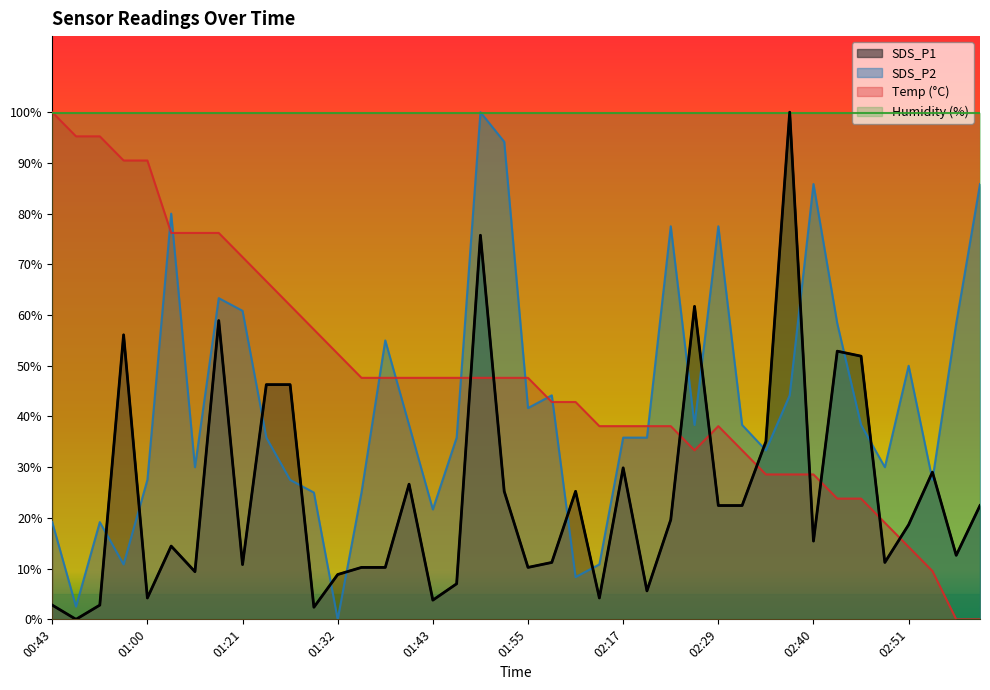

Reading left to right, extract all data points from this chart.

SDS_P1: 00:43=2.8	00:49=0.0	00:54=2.8	00:57=56.1	01:00=4.2	01:12=14.4	01:15=9.4	01:18=58.9	01:21=10.8	01:24=46.3	01:27=46.3	01:29=2.4	01:32=8.8	01:35=10.2	01:38=10.2	01:41=26.6	01:43=3.8	01:47=7.0	01:50=75.7	01:53=25.2	01:55=10.2	02:01=11.2	02:11=25.2	02:14=4.2	02:17=29.9	02:20=5.6	02:23=19.6	02:26=61.7	02:29=22.4	02:32=22.4	02:34=35.1	02:37=100.0	02:40=15.4	02:43=52.9	02:46=51.9	02:48=11.2	02:51=18.7	02:54=29.0	02:57=12.6	03:00=22.4
SDS_P2: 00:43=19.2	00:49=2.5	00:54=19.2	00:57=10.8	01:00=27.5	01:12=80.0	01:15=30.0	01:18=63.3	01:21=60.8	01:24=35.8	01:27=27.5	01:29=25.0	01:32=0.0	01:35=25.0	01:38=55.0	01:41=38.3	01:43=21.7	01:47=35.8	01:50=100.0	01:53=94.2	01:55=41.7	02:01=44.2	02:11=8.3	02:14=10.8	02:17=35.8	02:20=35.8	02:23=77.5	02:26=38.3	02:29=77.5	02:32=38.3	02:34=33.3	02:37=44.2	02:40=85.8	02:43=58.3	02:46=38.3	02:48=30.0	02:51=50.0	02:54=27.5	02:57=58.3	03:00=85.8
Temp: 00:43=100.0	00:49=95.2	00:54=95.2	00:57=90.5	01:00=90.5	01:12=76.2	01:15=76.2	01:18=76.2	01:21=71.4	01:24=66.7	01:27=61.9	01:29=57.1	01:32=52.4	01:35=47.6	01:38=47.6	01:41=47.6	01:43=47.6	01:47=47.6	01:50=47.6	01:53=47.6	01:55=47.6	02:01=42.9	02:11=42.9	02:14=38.1	02:17=38.1	02:20=38.1	02:23=38.1	02:26=33.3	02:29=38.1	02:32=33.3	02:34=28.6	02:37=28.6	02:40=28.6	02:43=23.8	02:46=23.8	02:48=19.0	02:51=14.3	02:54=9.5	02:57=0.0	03:00=0.0